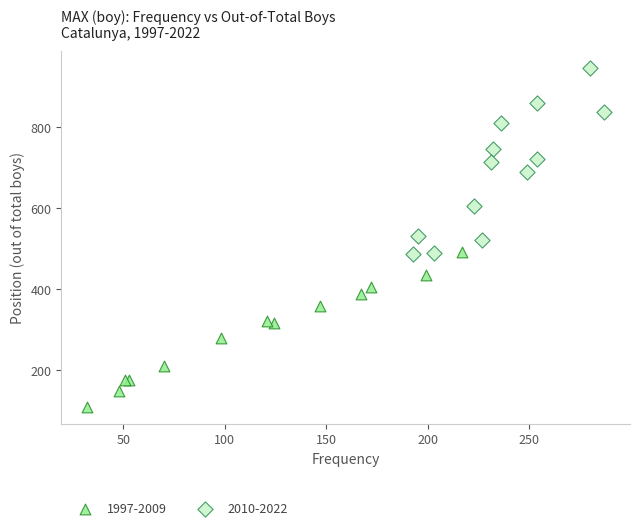

Which series reaches the minimum Y coordinate?

1997-2009